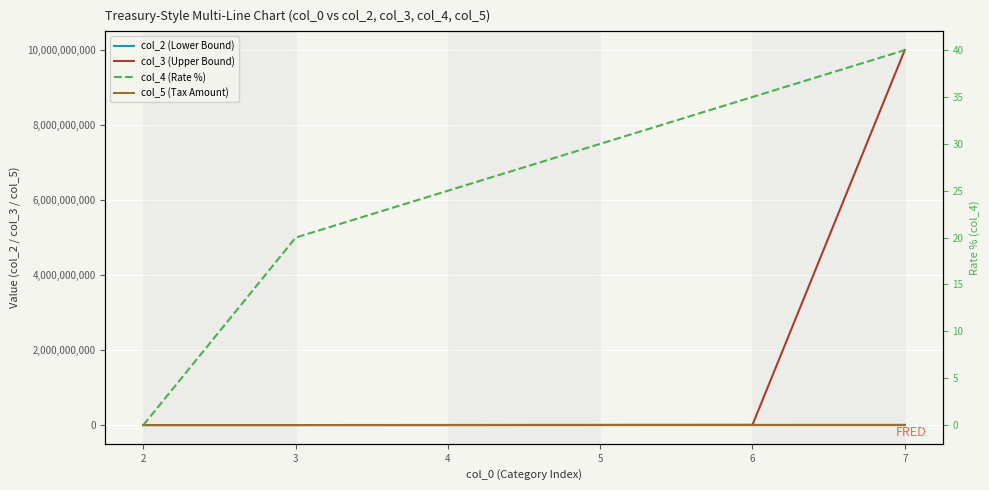

True or false: col_2 (Lower Bound) and col_3 (Upper Bound) intersect in this chart.

False